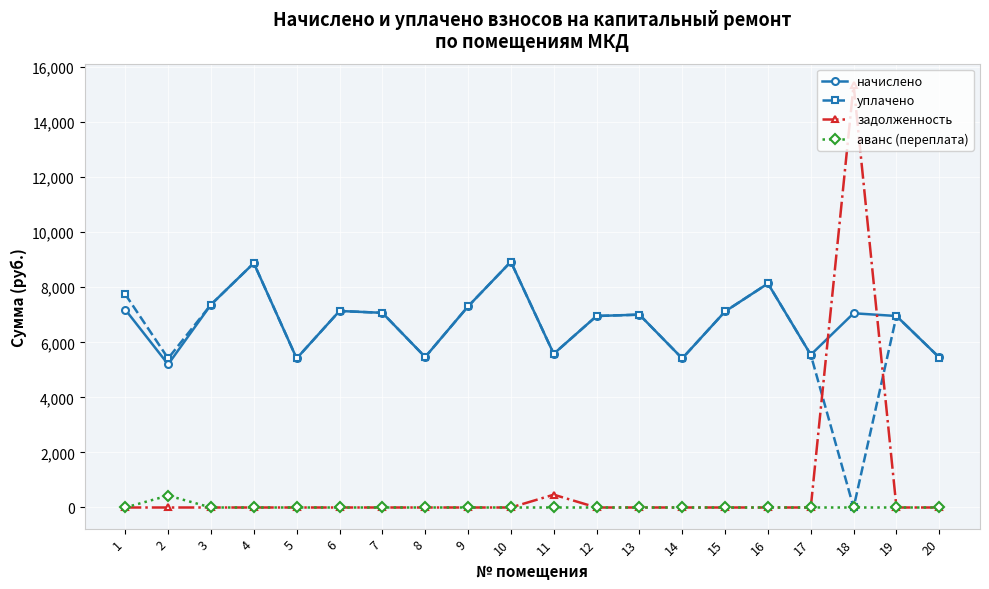

The value of уплачено at 3 is 12753.0. True or false?

False